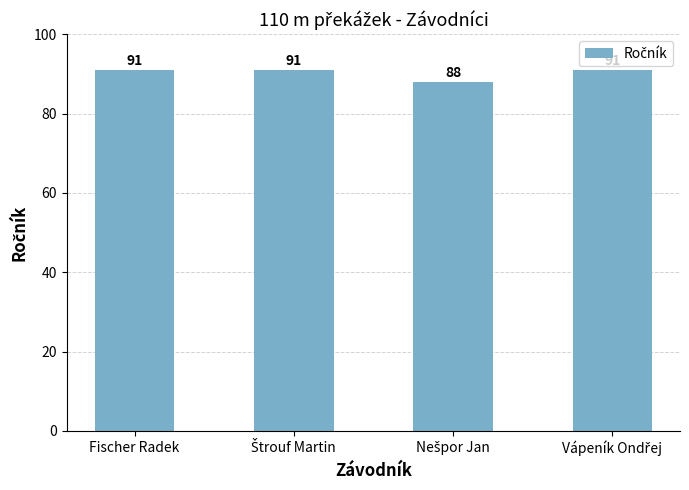

The value at Fischer Radek is 145. True or false?

False